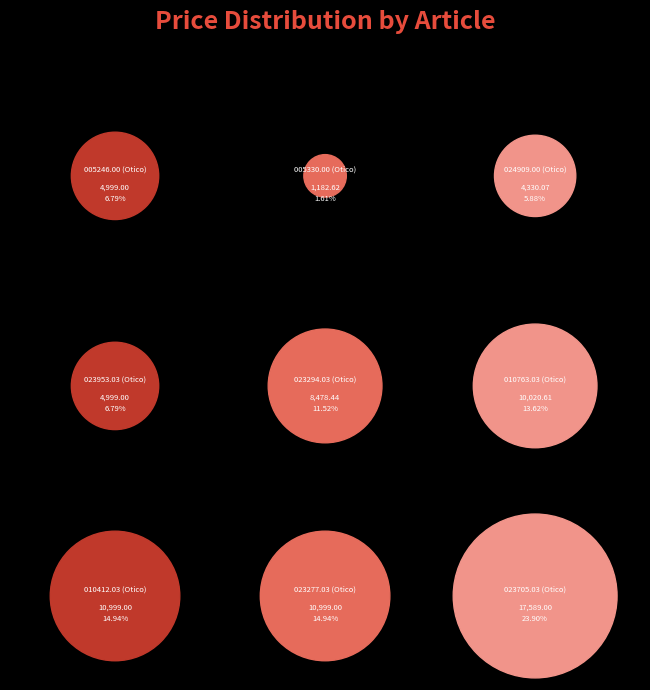

Rank the categories by value from lowest to highest.

005330.00 (Otico), 024909.00 (Otico), 005246.00 (Otico), 023953.03 (Otico), 023294.03 (Otico), 010763.03 (Otico), 010412.03 (Otico), 023277.03 (Otico), 023705.03 (Otico)